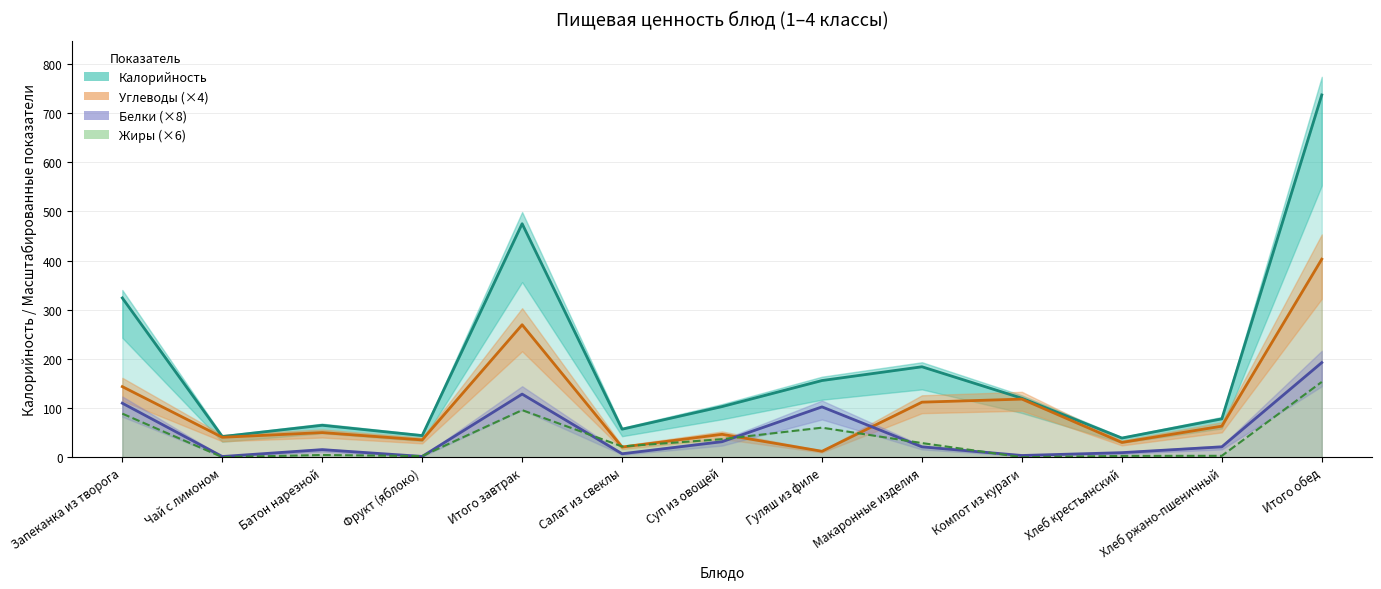

What is the average value of the Калорийность series?

186.5